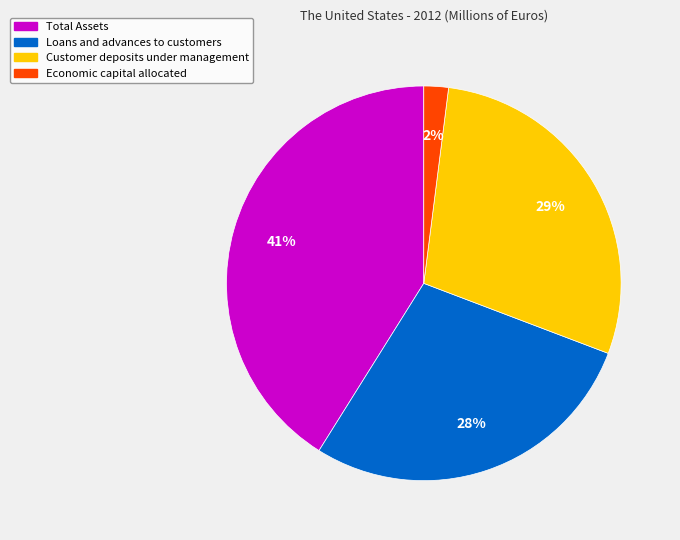

Count the number of slices in the pie.

4